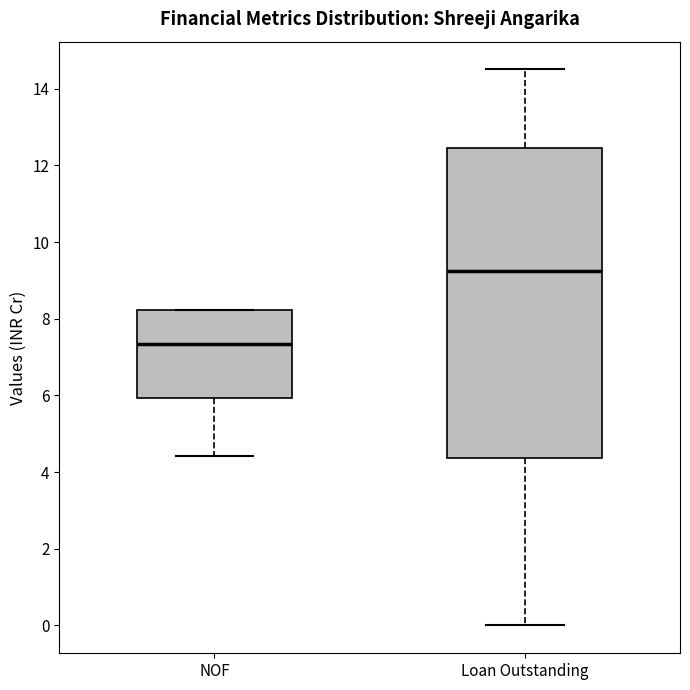

Reading left to right, transcribe this box plot: for each box, give where its median line is, the range the box spans, and where its two whiskers end, as read against the y-axis. The values are not printed on the chart, so give them approximately, as read against the axis.

NOF: median 7.4, box 6.0 to 8.2, whiskers 4.4 to 8.2
Loan Outstanding: median 9.2, box 4.4 to 12.4, whiskers 0.0 to 14.6